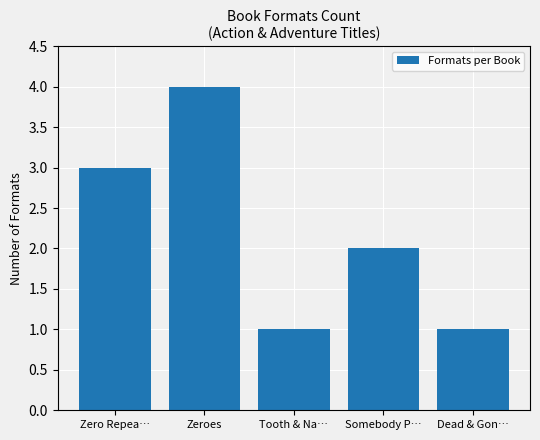

What is the label of the 3rd bar from the left?

Tooth & Na…